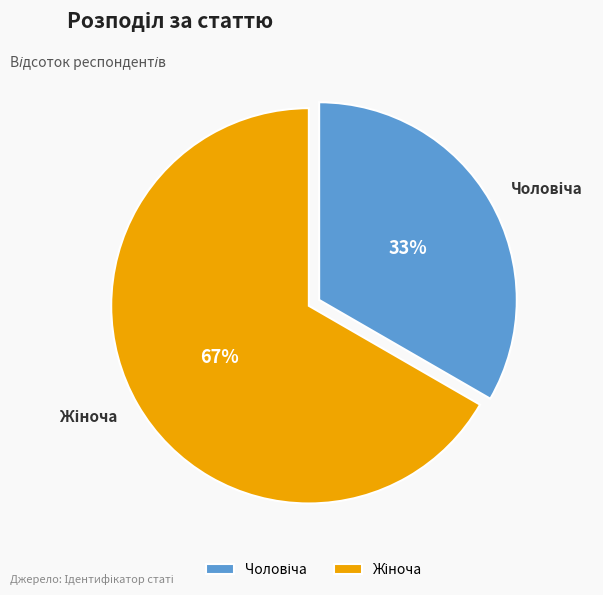

To the nearest percent, what is the average slice percentage?

50%